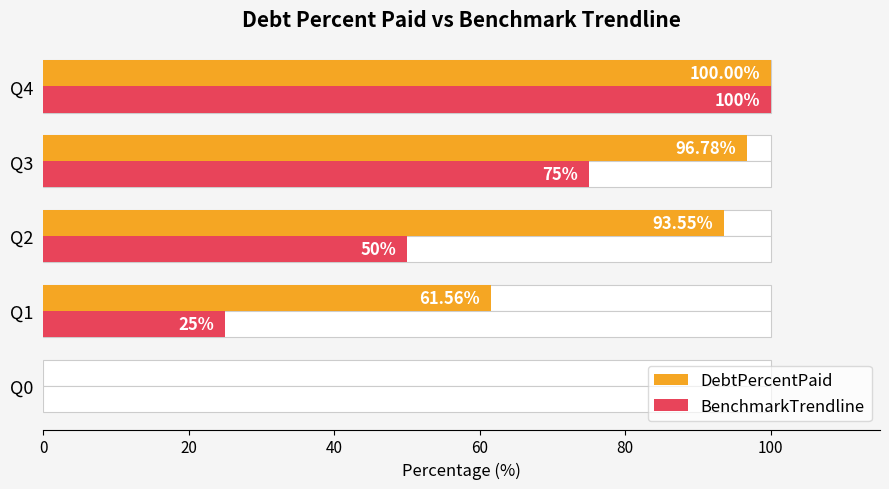

What are all the series names shown in the legend?

DebtPercentPaid, BenchmarkTrendline